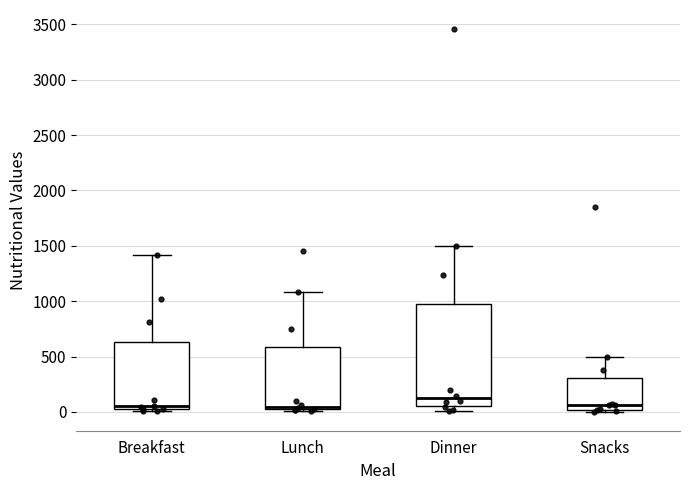

Reading left to right, read every box against the y-axis: the position of its median line, the range the box covers, and the ends of its whiskers. The values are not printed on the chart, so give them approximately, as read against the axis.

Breakfast: median 50 (just above the box's lower edge), box 50 to 650, whiskers 0 to 1400
Lunch: median 50, box 0 to 600, whiskers 0 (just below the box's lower edge) to 1100
Dinner: median 100, box 50 to 1000, whiskers 0 to 1500
Snacks: median 50, box 0 to 300, whiskers 0 to 500